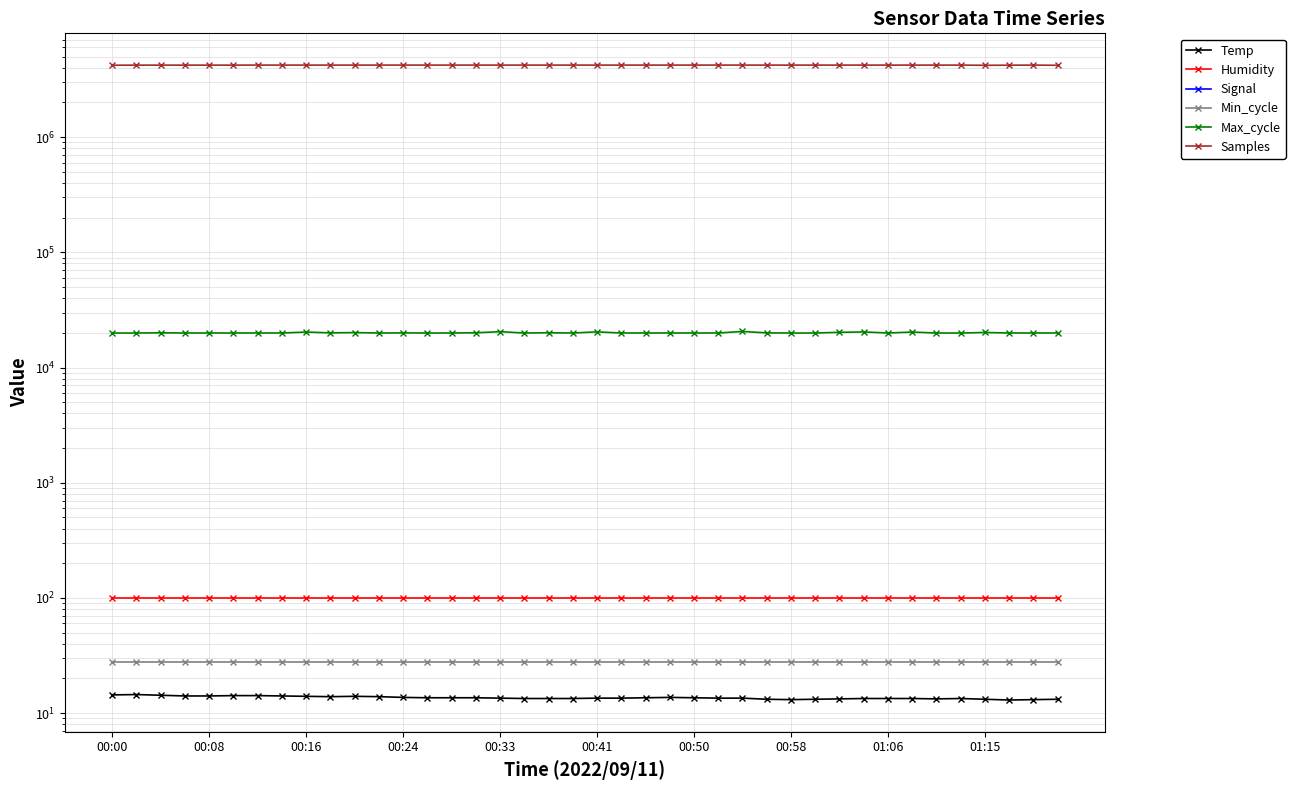

What is the average value of the Temp series?

13.6